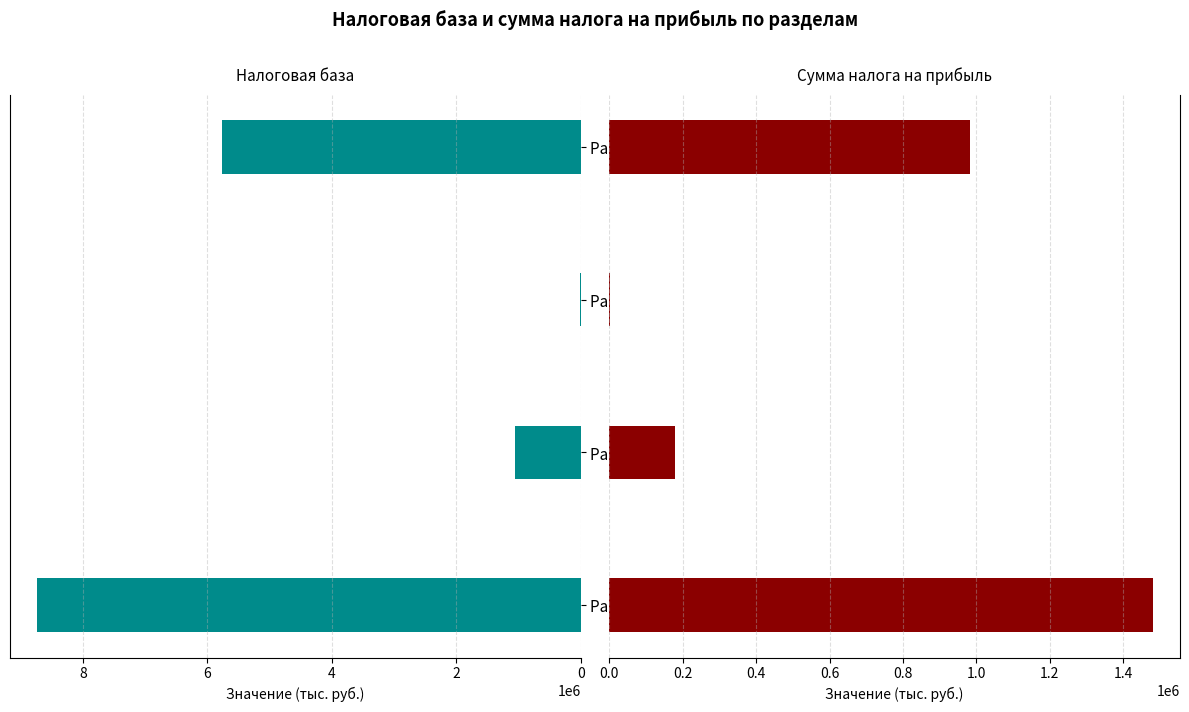

What are all the series names shown in the legend?

Налоговая база, Сумма налога на прибыль